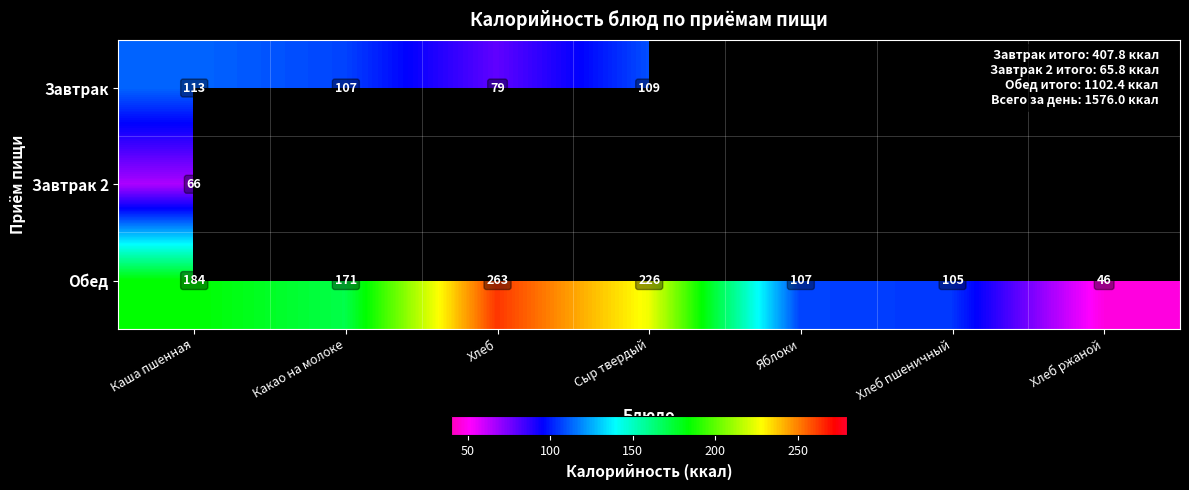

Rank the series at Каша пшенная from highest to lowest value.

Обед, Завтрак, Завтрак 2